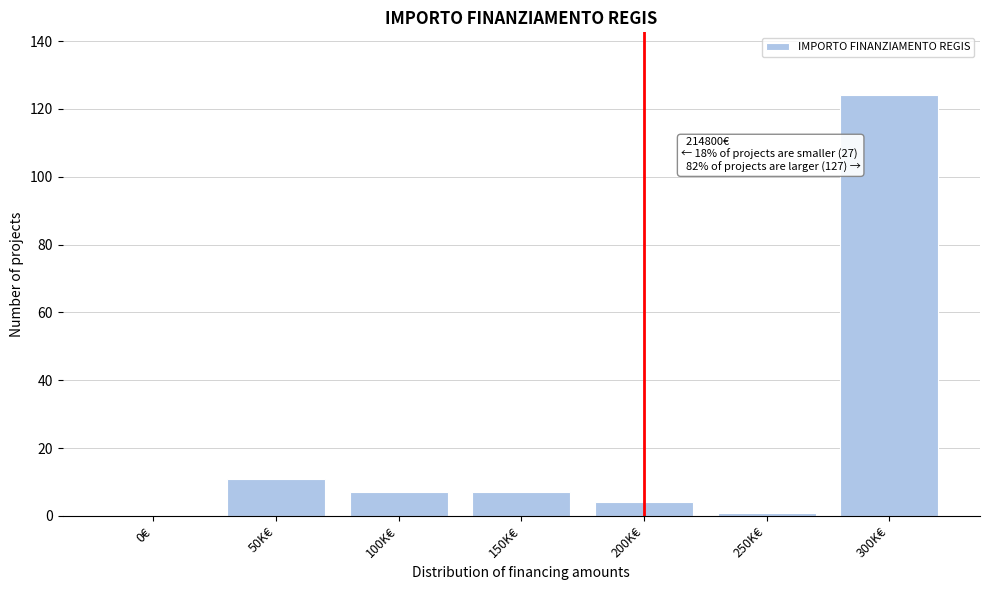

Reading right to left, list all the values displayed in this chart.

300K€=124	250K€=1	200K€=4	150K€=7	100K€=7	50K€=11	0€=0